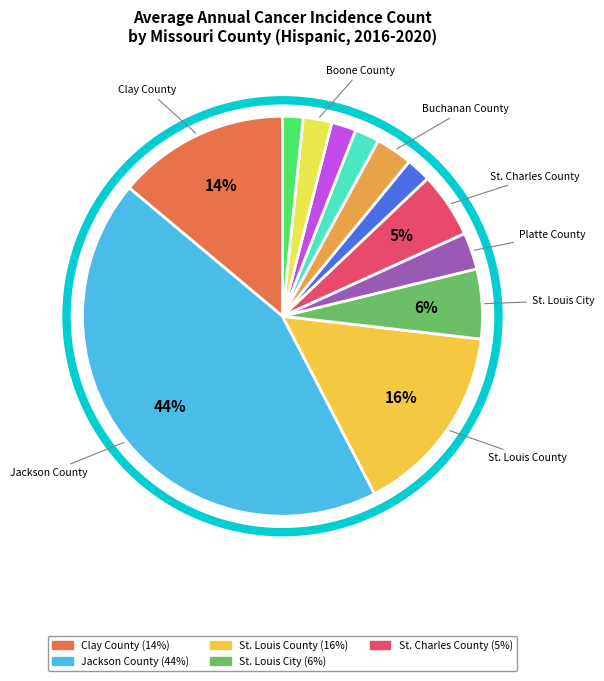

How many slices are in this pie chart?

12